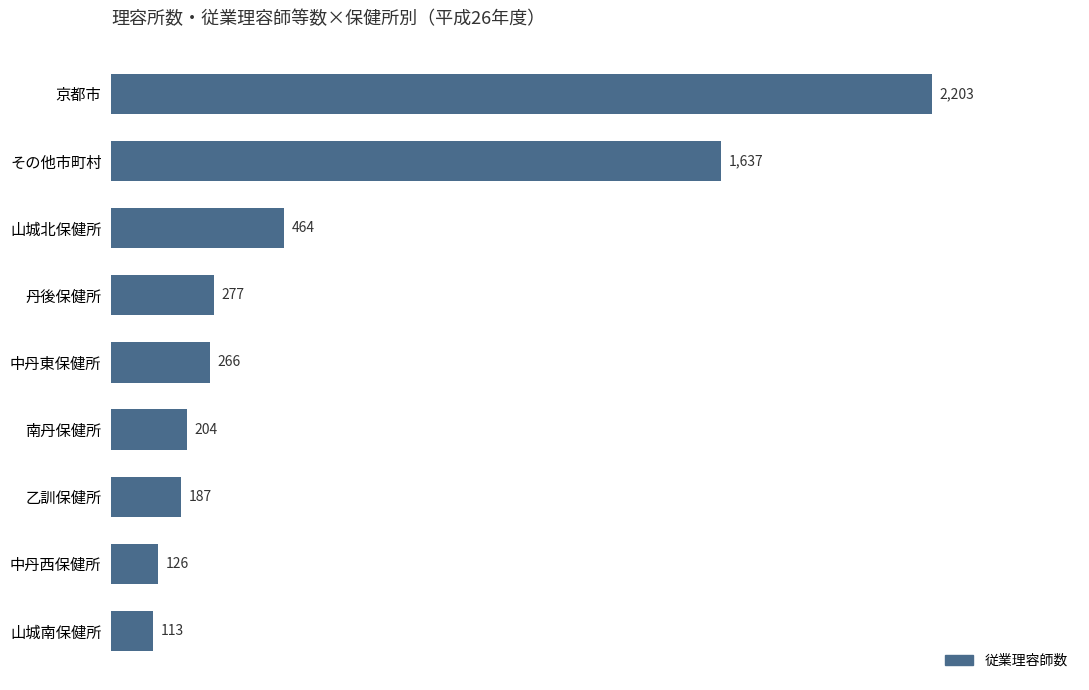

What is the minimum value shown in the chart?

113